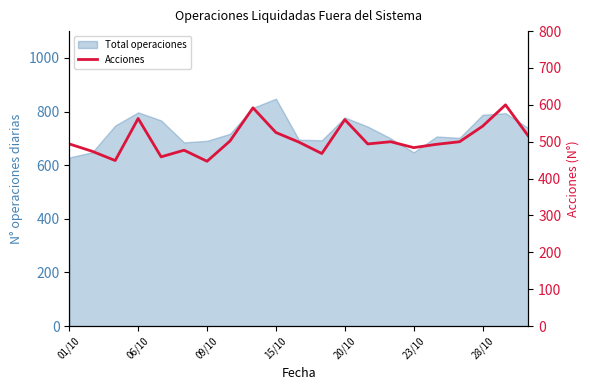

True or false: the data has more than 1 interior local peaks.

True